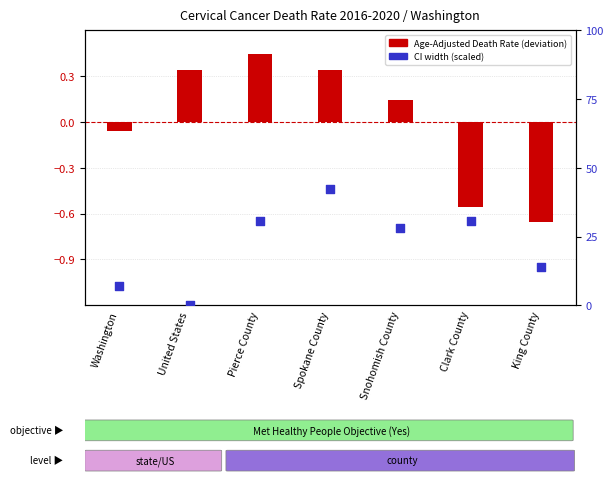

At how many categories does at least one series exceed 21?

4